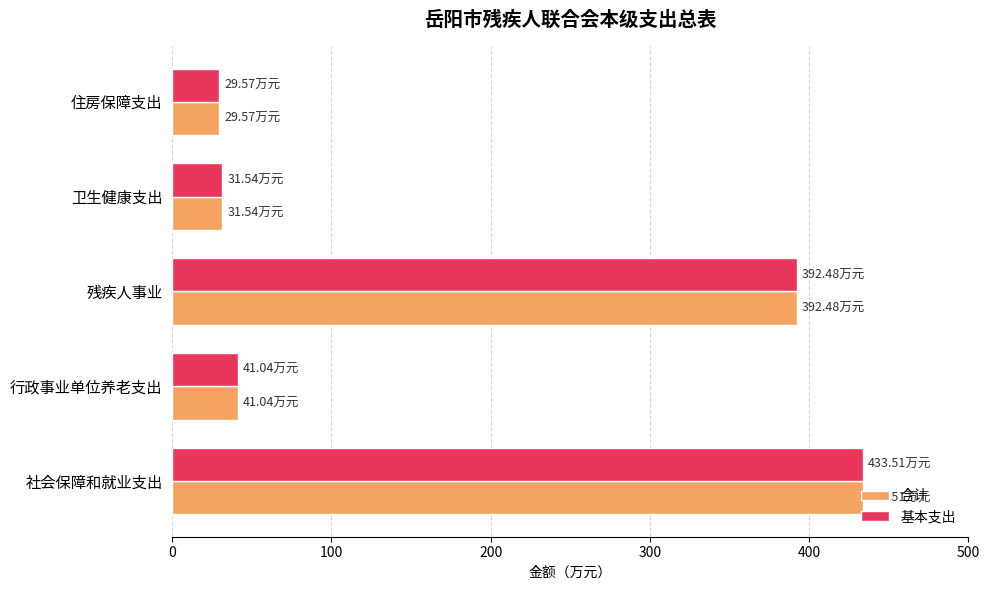

Where is 合计 nearest to the value 231?

残疾人事业